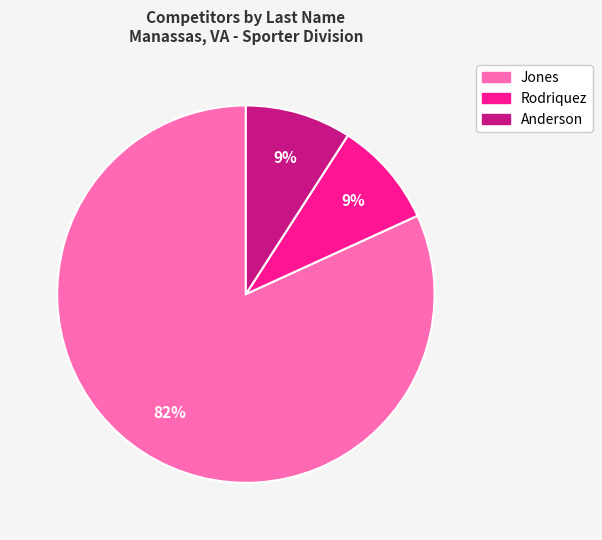

Count the number of slices in the pie.

3